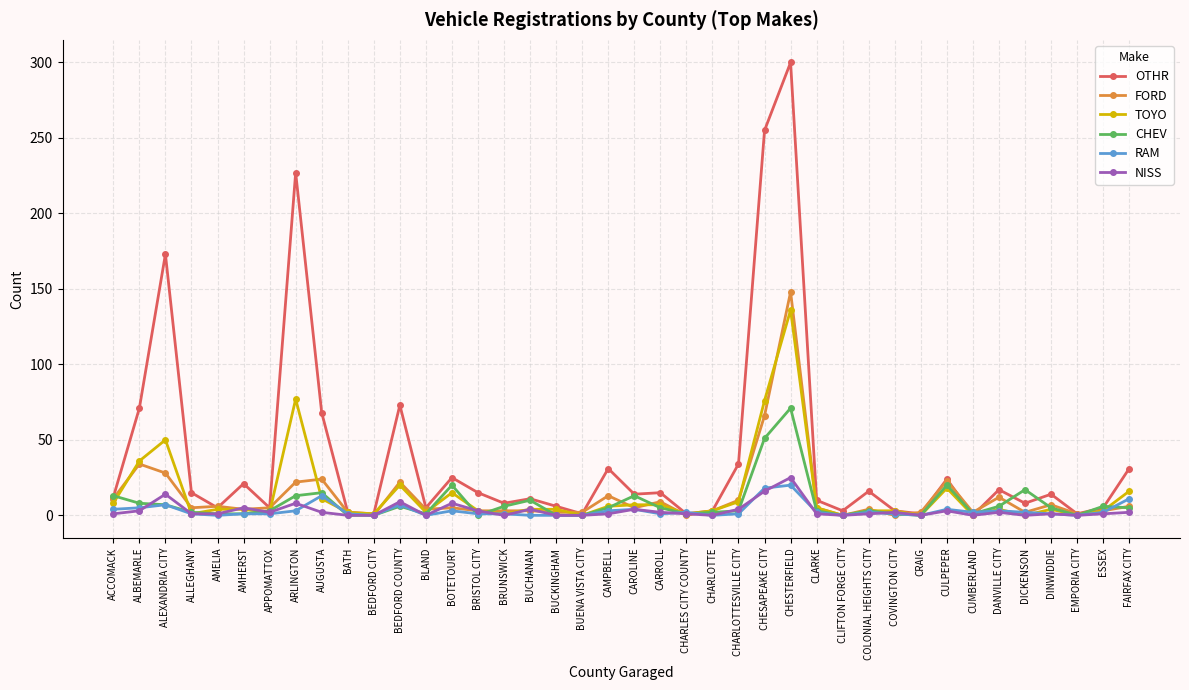

What is the label of the 31st point from the left?

COVINGTON CITY